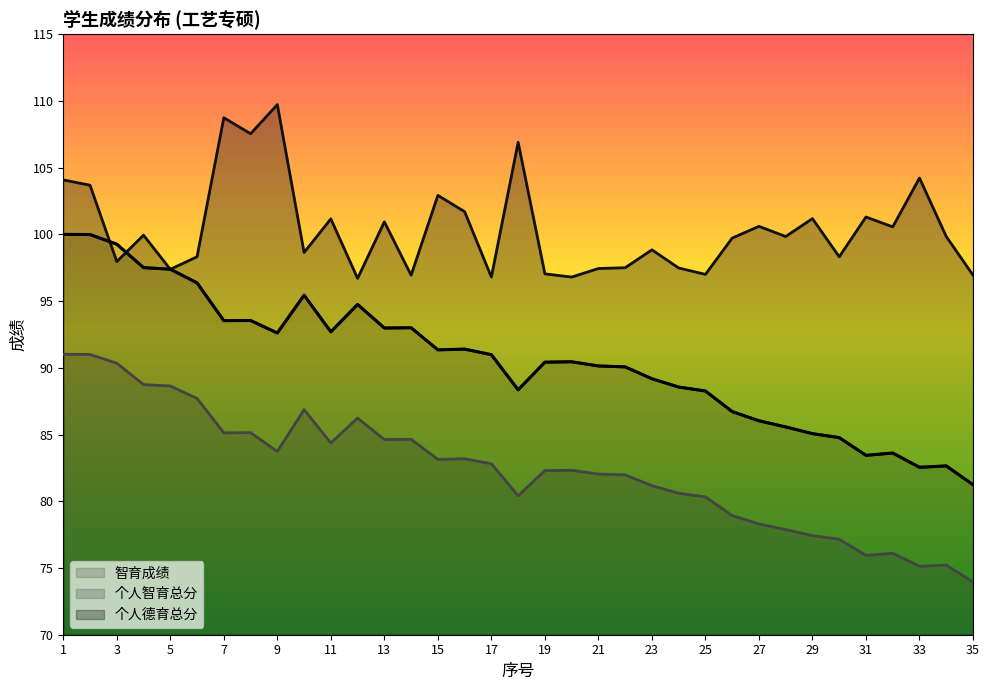

What is the difference between the 智育成绩 values at 5 and 17?

6.4